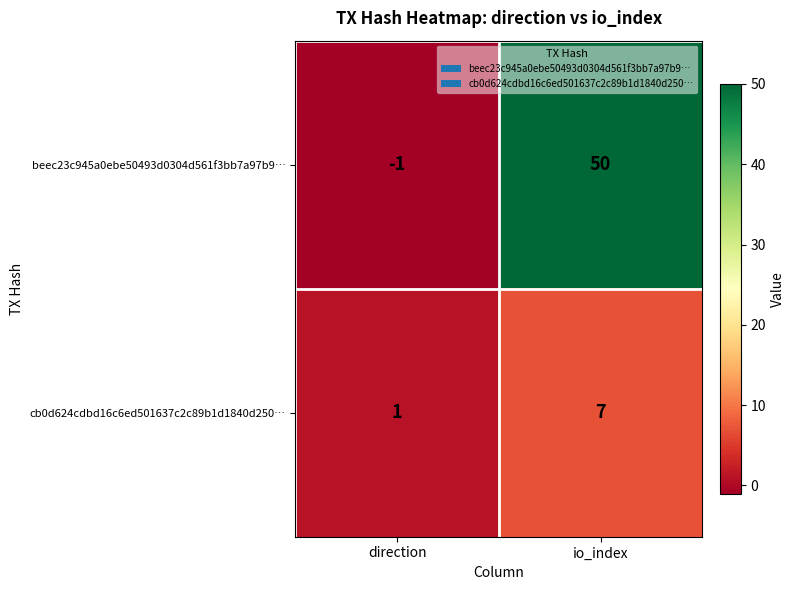

What is the approximate value of beec23c945a0ebe50493d0304d561f3bb7a97b9… at io_index, to the nearest 5?

50